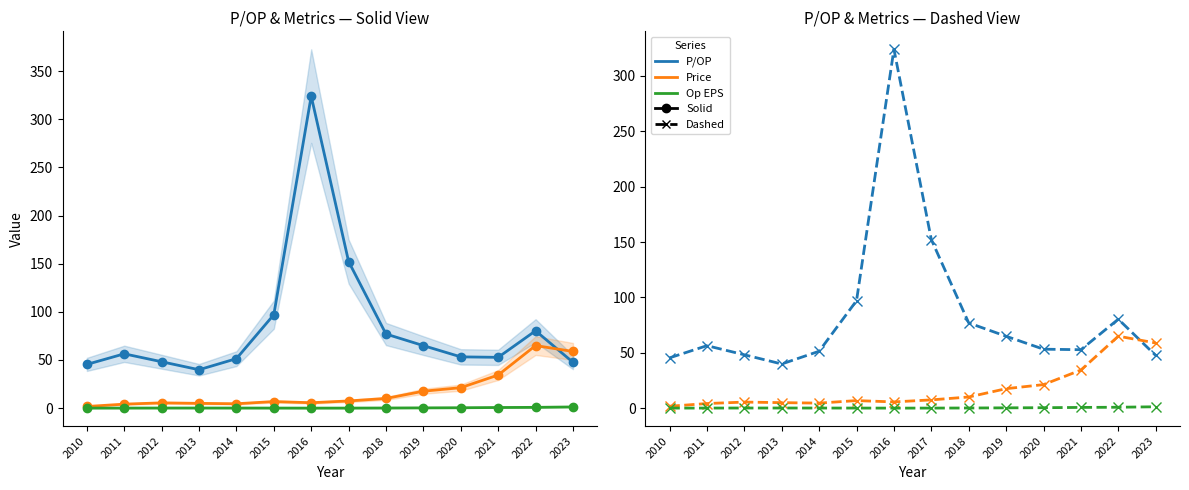

What is the difference between the maximum and minimum values in the Price series?

63.3